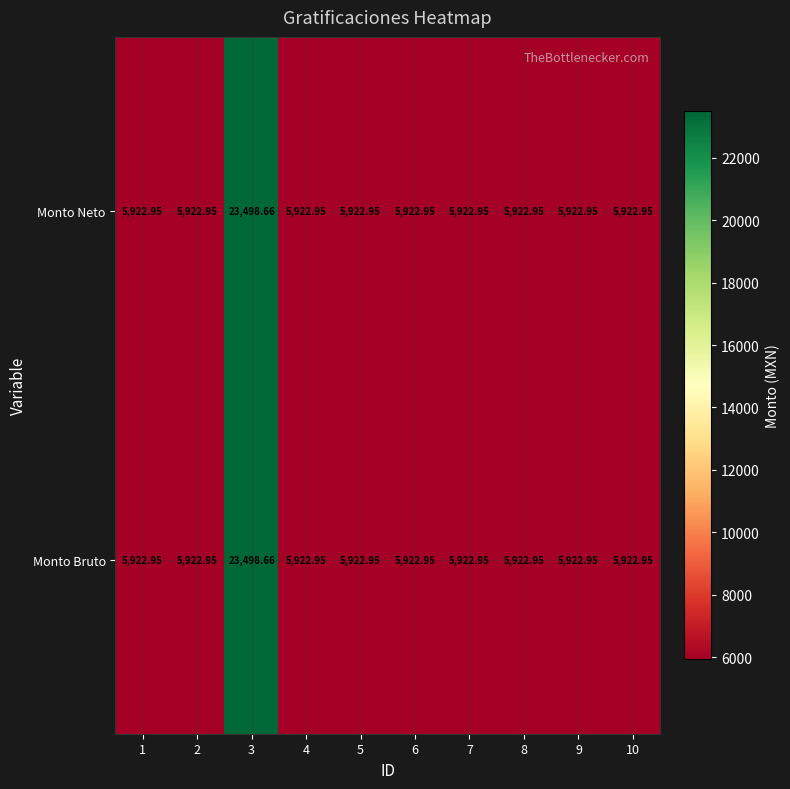

Is the value of Monto Neto at 3 greater than the value of Monto Bruto at 8?

Yes